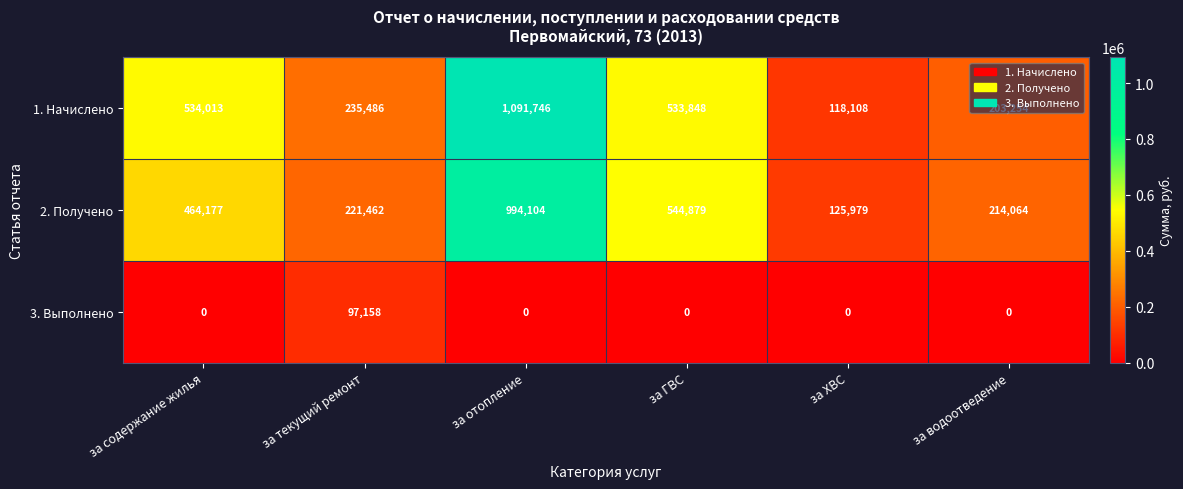

What is the approximate value of 2. Получено at за ХВС, to the nearest 10?

125980